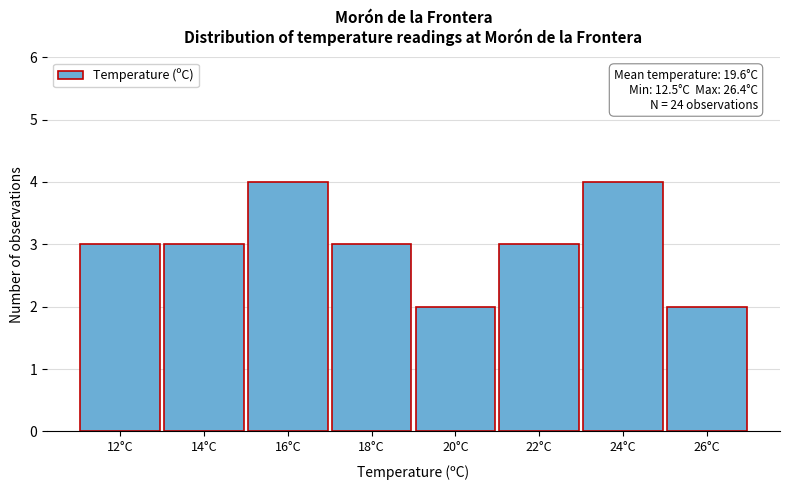

Reading right to left, transcribe all the data shown in this chart.

2	4	3	2	3	4	3	3